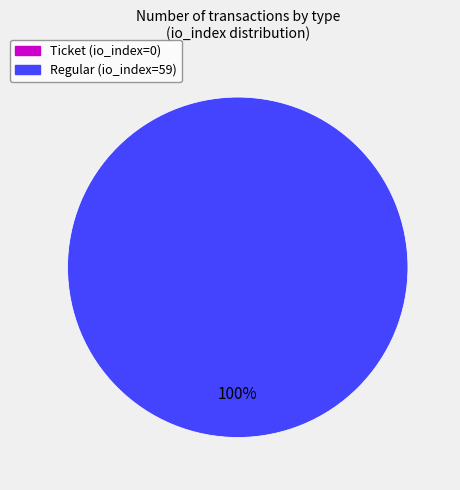

What is the majority slice?

Regular (io_index=59)